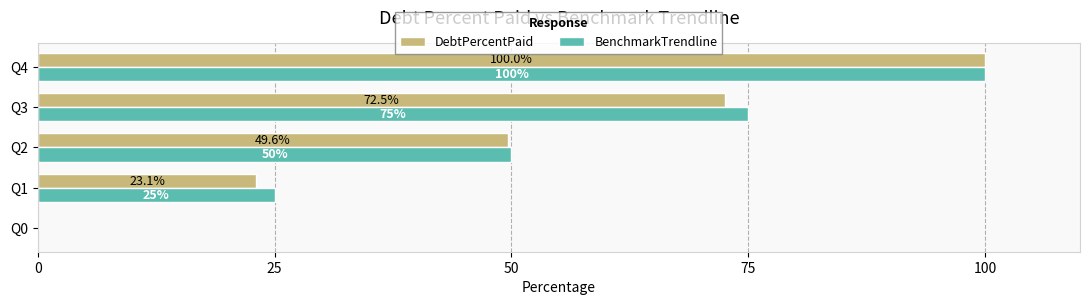

Which series changed the most between Q2 and Q4?

DebtPercentPaid